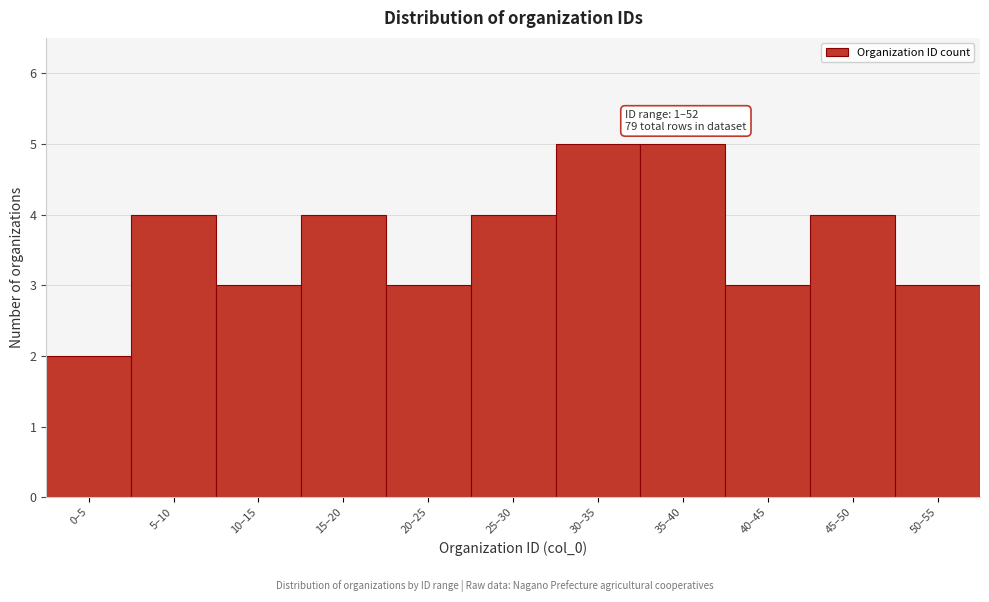

Reading right to left, transcribe all the data shown in this chart.

3	4	3	5	5	4	3	4	3	4	2